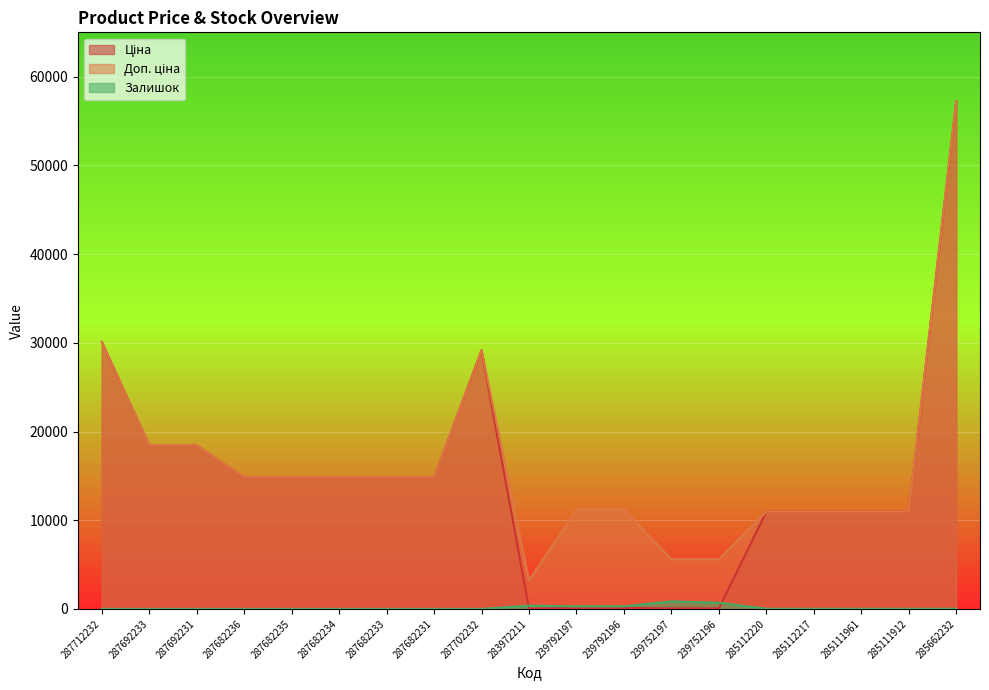

What position from the left is 287682231?

8